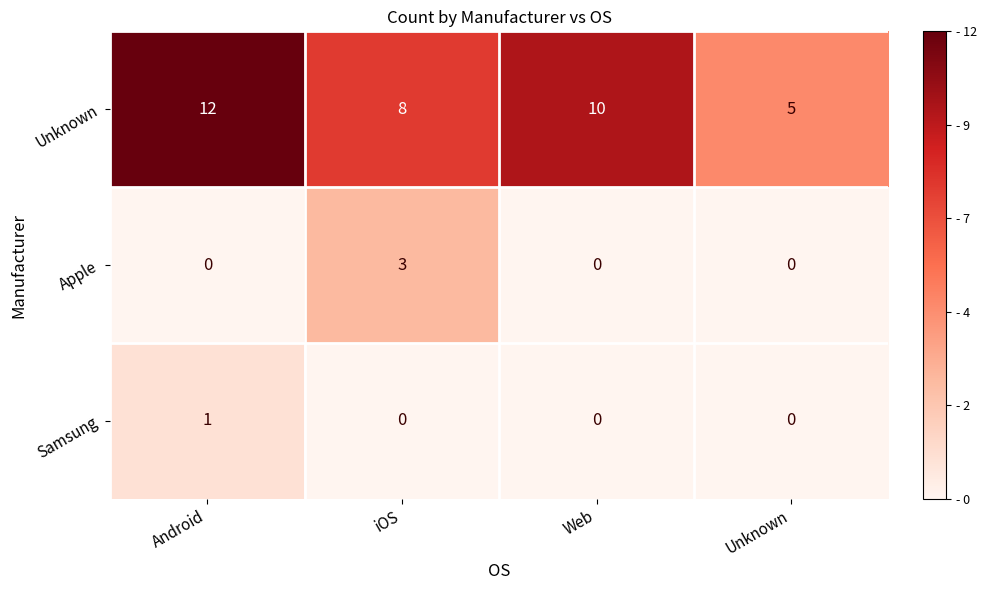

The value of Apple at Unknown is 0. True or false?

True